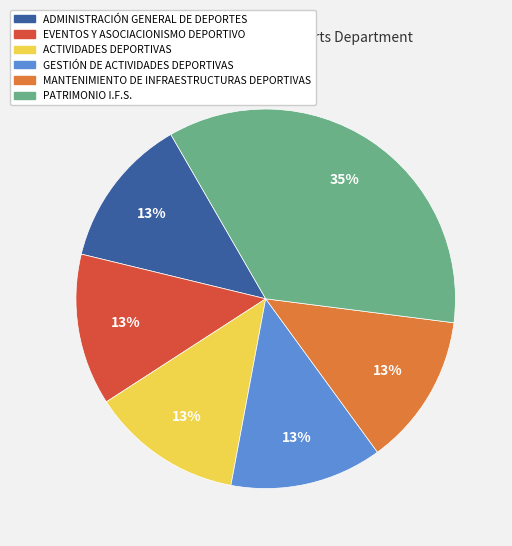

How many slices are in this pie chart?

6